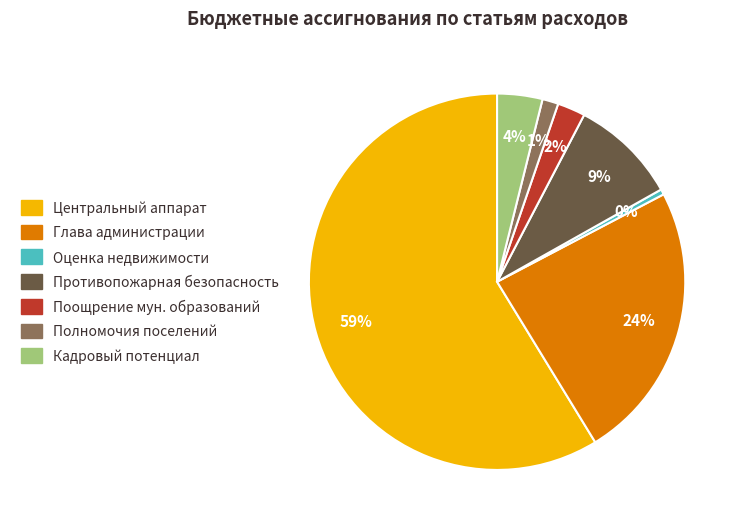

Is there a majority slice in this chart?

Yes